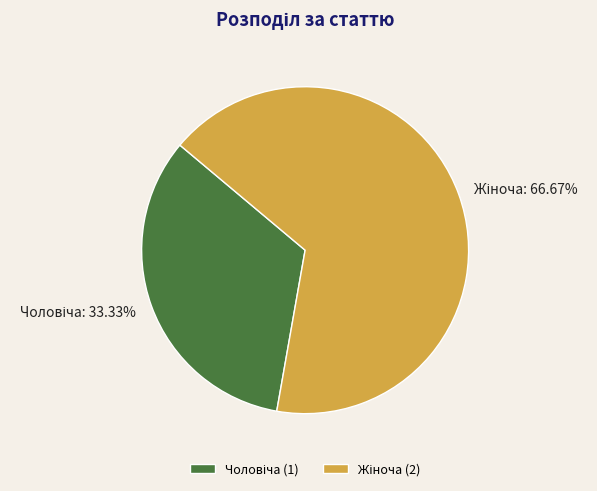

Is there any slice that represents more than half of the pie?

Yes